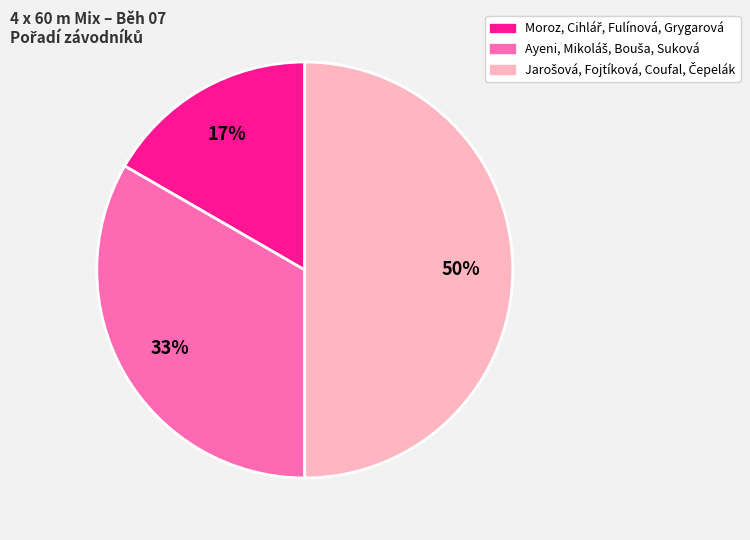

To the nearest percent, what is the average slice percentage?

33%